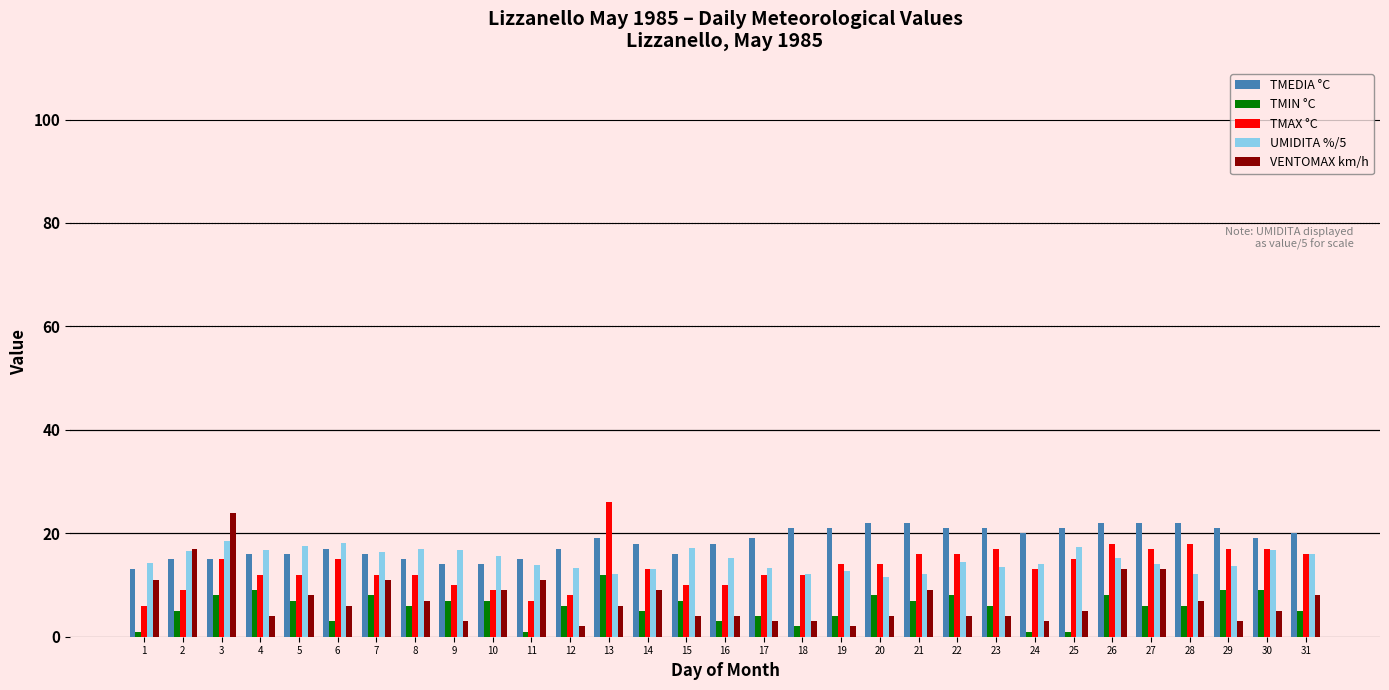

Which series has the largest total across all categories?

TMEDIA °C